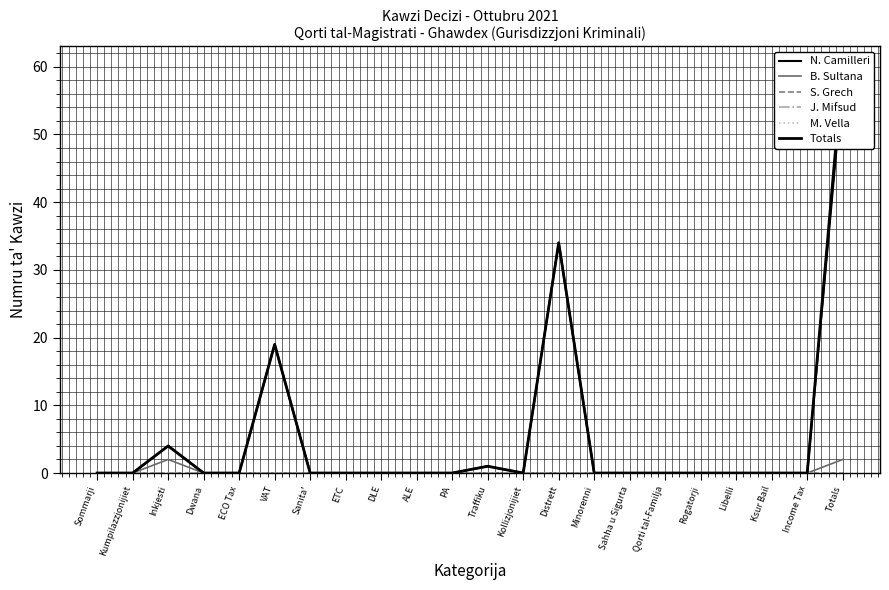

Rank the categories by Totals value from lowest to highest.

Sommarji, Kumpilazzjonijiet, Dwana, ECO Tax, Sanita', ETC, DLE, ALE, PA, Kollizjonijiet, Minorenni, Sahha u Sigurta, Qorti tal-Familja, Rogatorji, Libelli, Ksur Bail, Income Tax, Traffiku, Inkjesti, VAT, Distrett, Totals